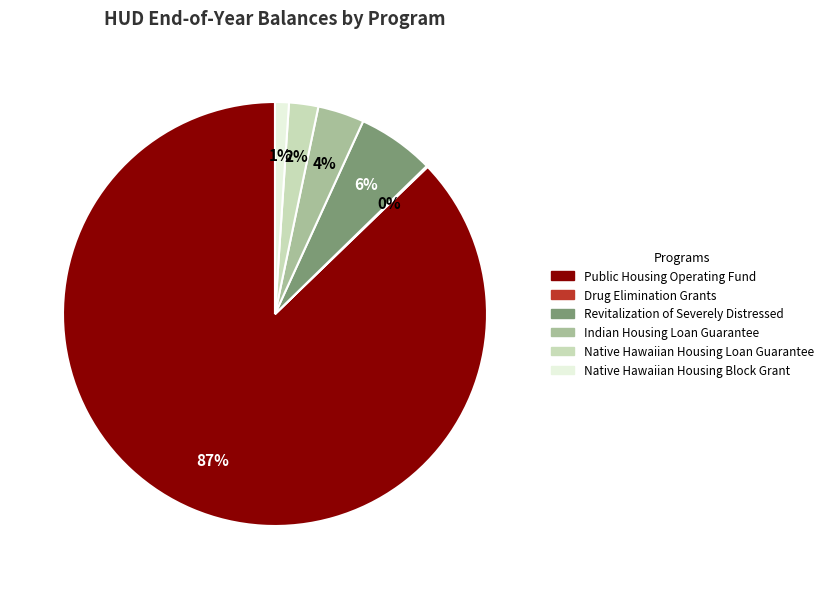

Combined, do Indian Housing Loan Guarantee and Revitalization of Severely Distressed account for over 50%?

No